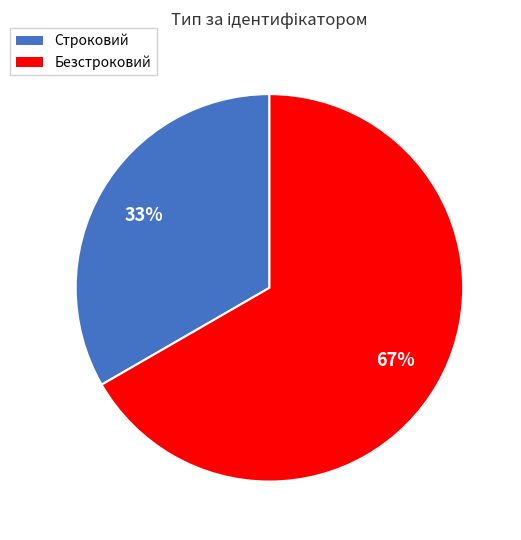

Which has a higher value, Строковий or Безстроковий?

Безстроковий